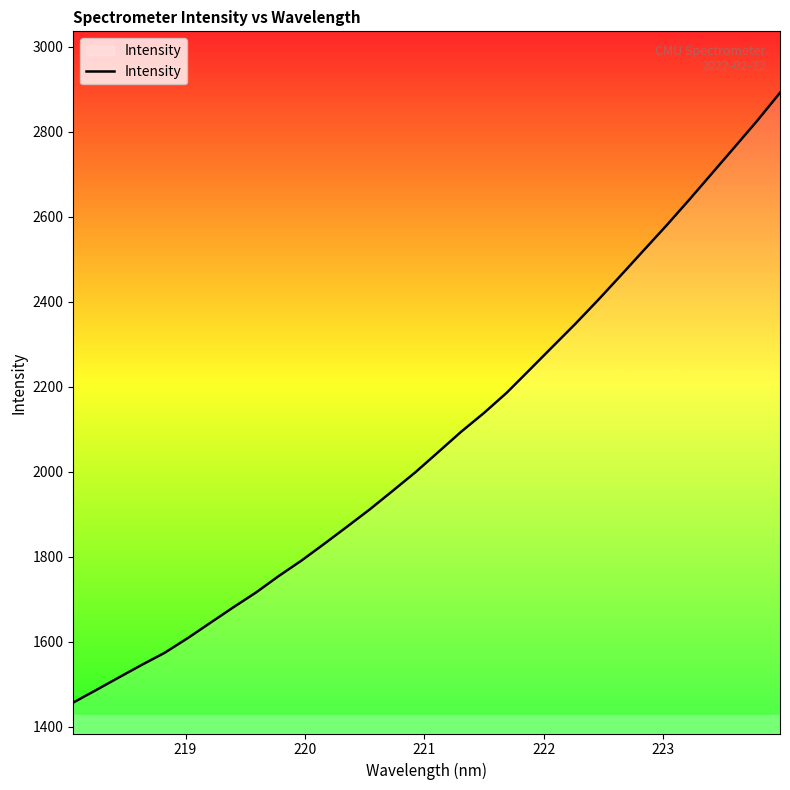

What is the difference between the maximum and minimum values?

1434.6